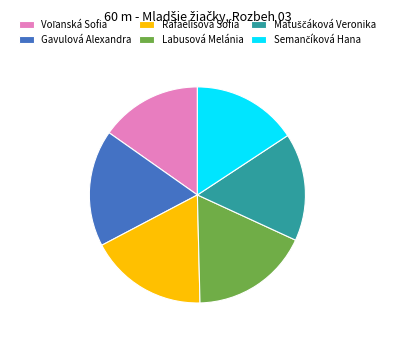

Approximately how many times larger is the value at Labusová Melánia compared to Rafaelisová Sofia?

1.0